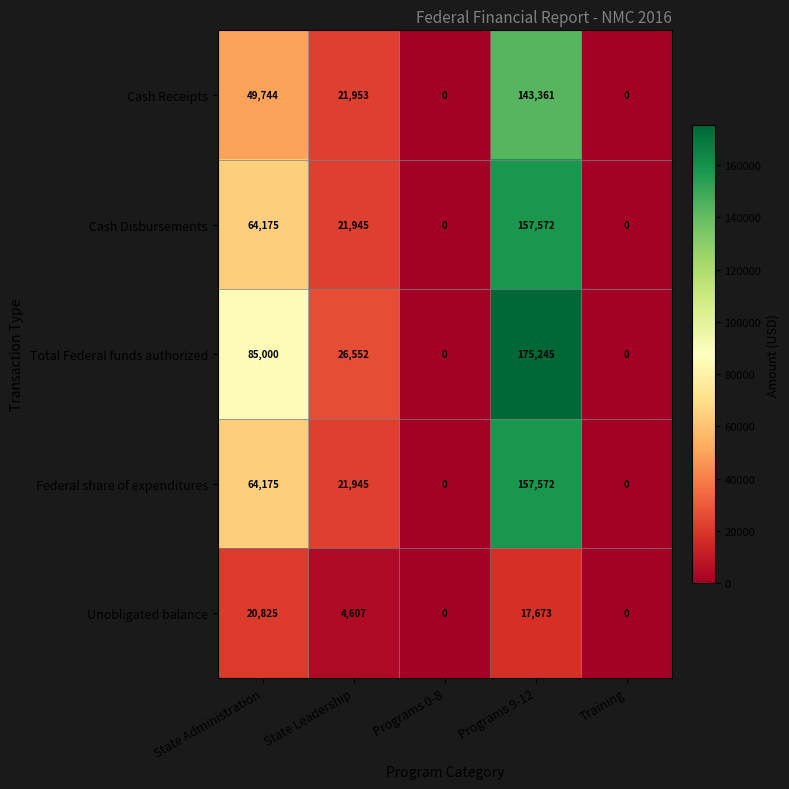

Is it true that Unobligated balance equals 20825 at State Administration?

True